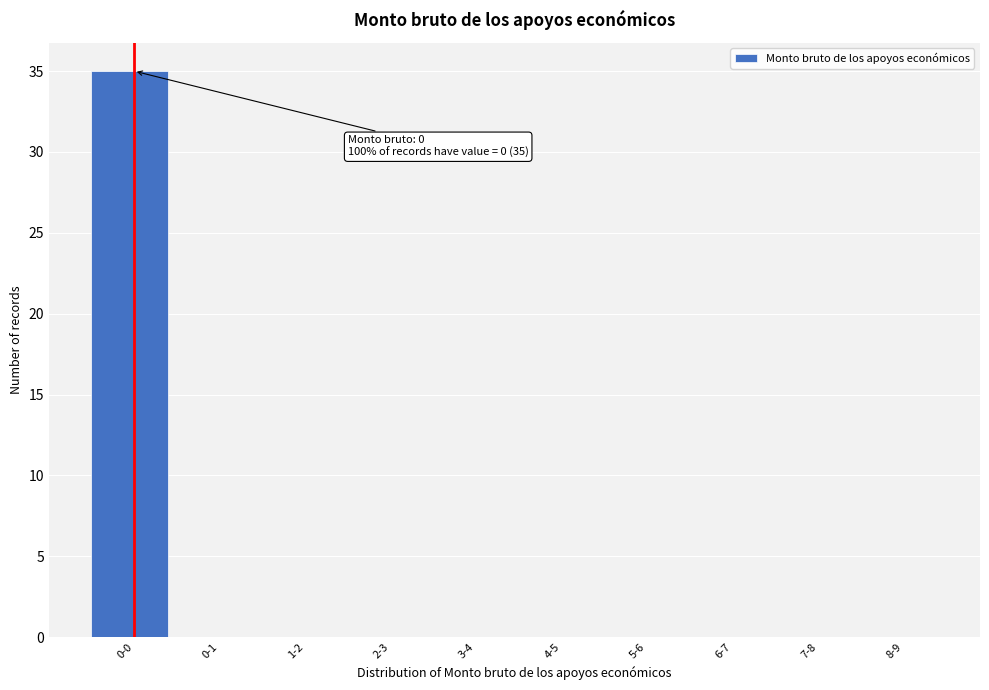

Reading left to right, what are all the values shown in this chart?

0-0=35	0-1=0	1-2=0	2-3=0	3-4=0	4-5=0	5-6=0	6-7=0	7-8=0	8-9=0